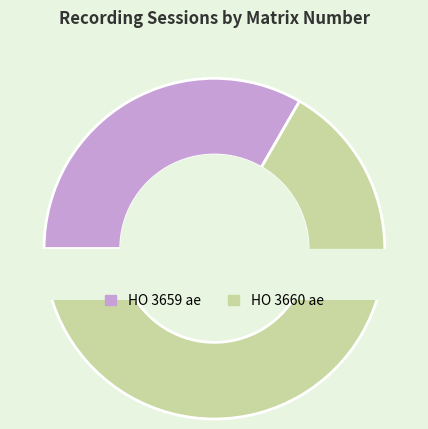

What percentage is the HO 3660 ae slice, to the nearest percent?

67%